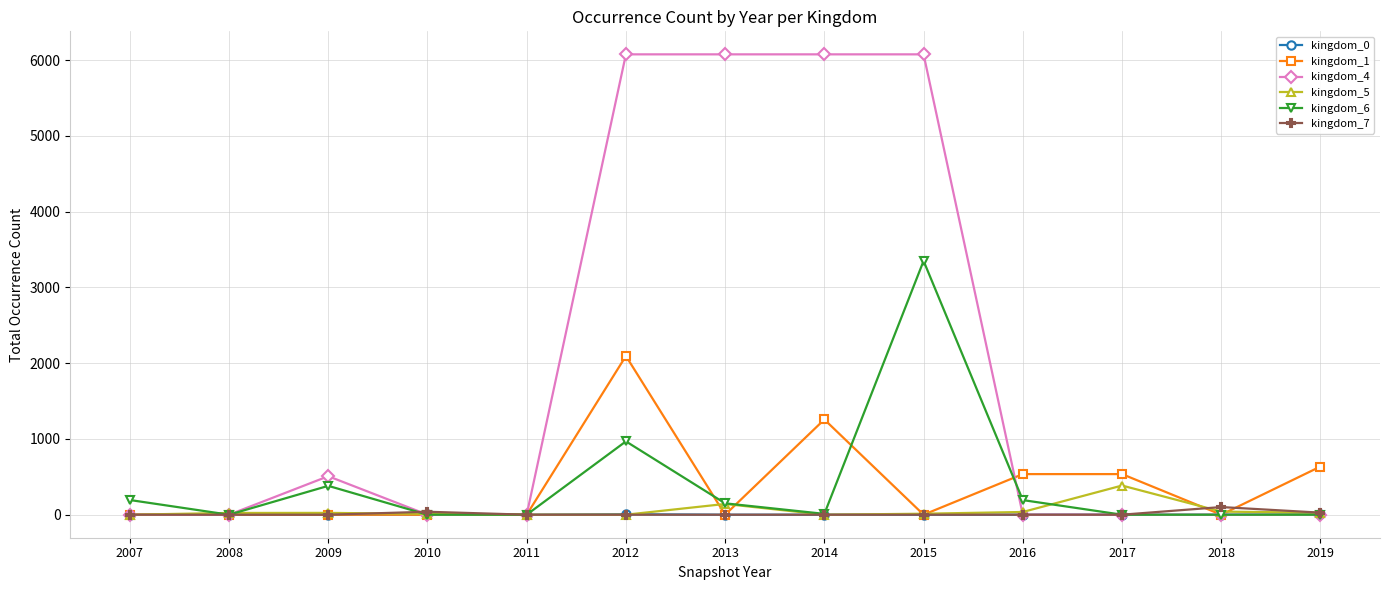

At which label is kingdom_1 closest to 1047?

2014